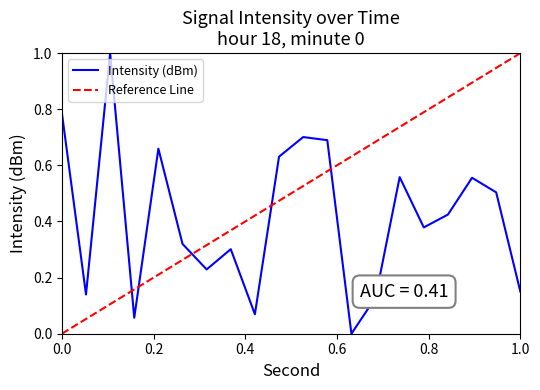

Where is the first local minimum?

2